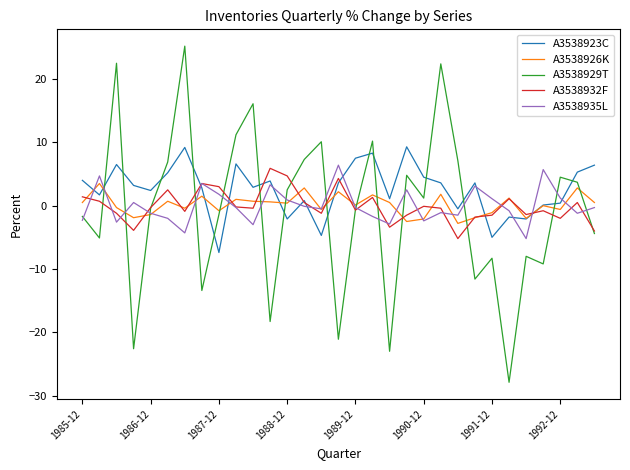

What is the greatest value displayed?

25.2